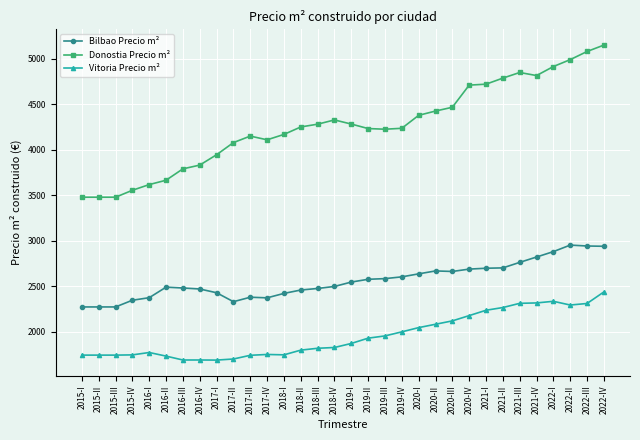

What are all the series names shown in the legend?

Bilbao Precio m², Donostia Precio m², Vitoria Precio m²